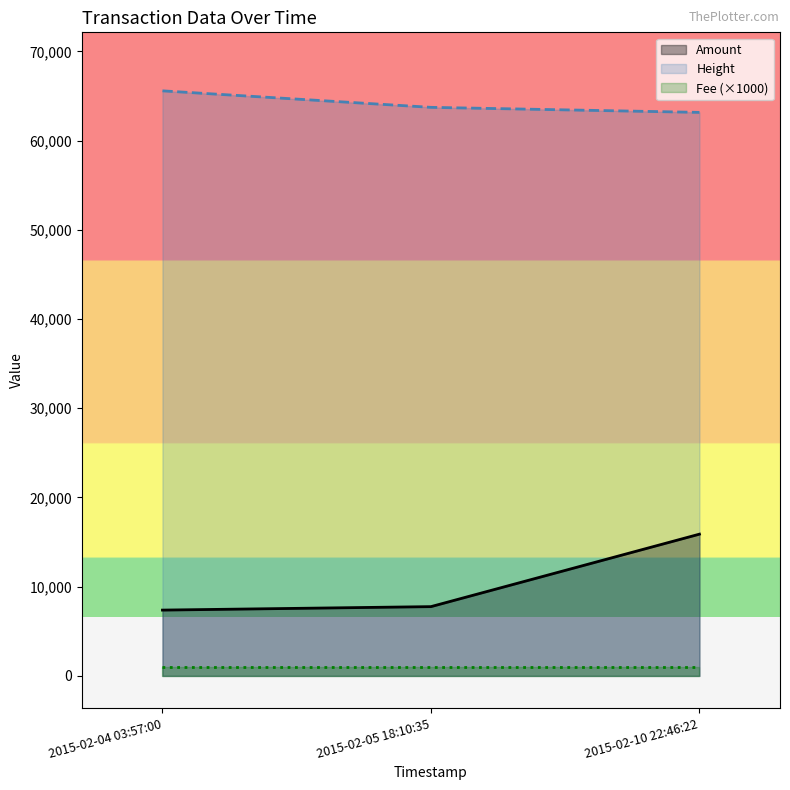

How many values in the Amount series are below 7764?

1